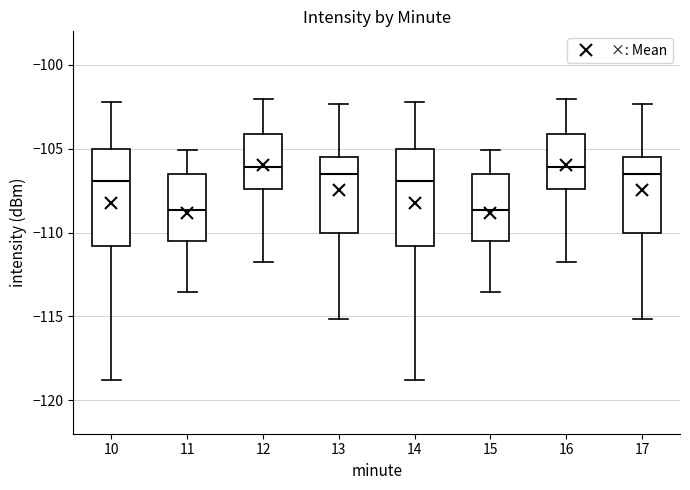

Where is the upper edge of the box at x = 12 on the y-axis? The values are not printed on the chart, so give them approximately, as read against the axis.

-104.0